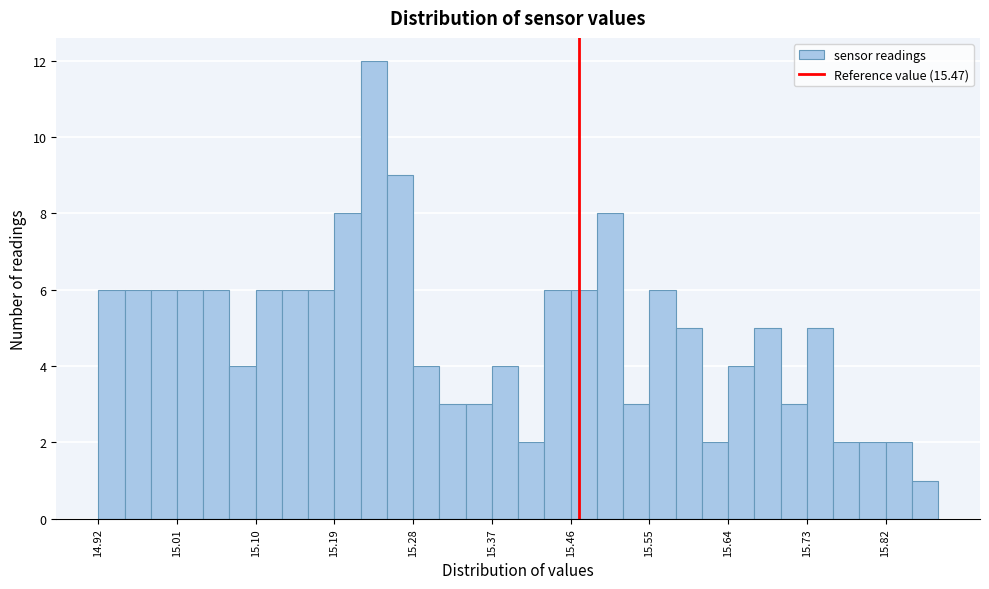

Around what value on the x-axis is the tallest bar? Give the approximate position of its centre, as read against the axis.

15.24